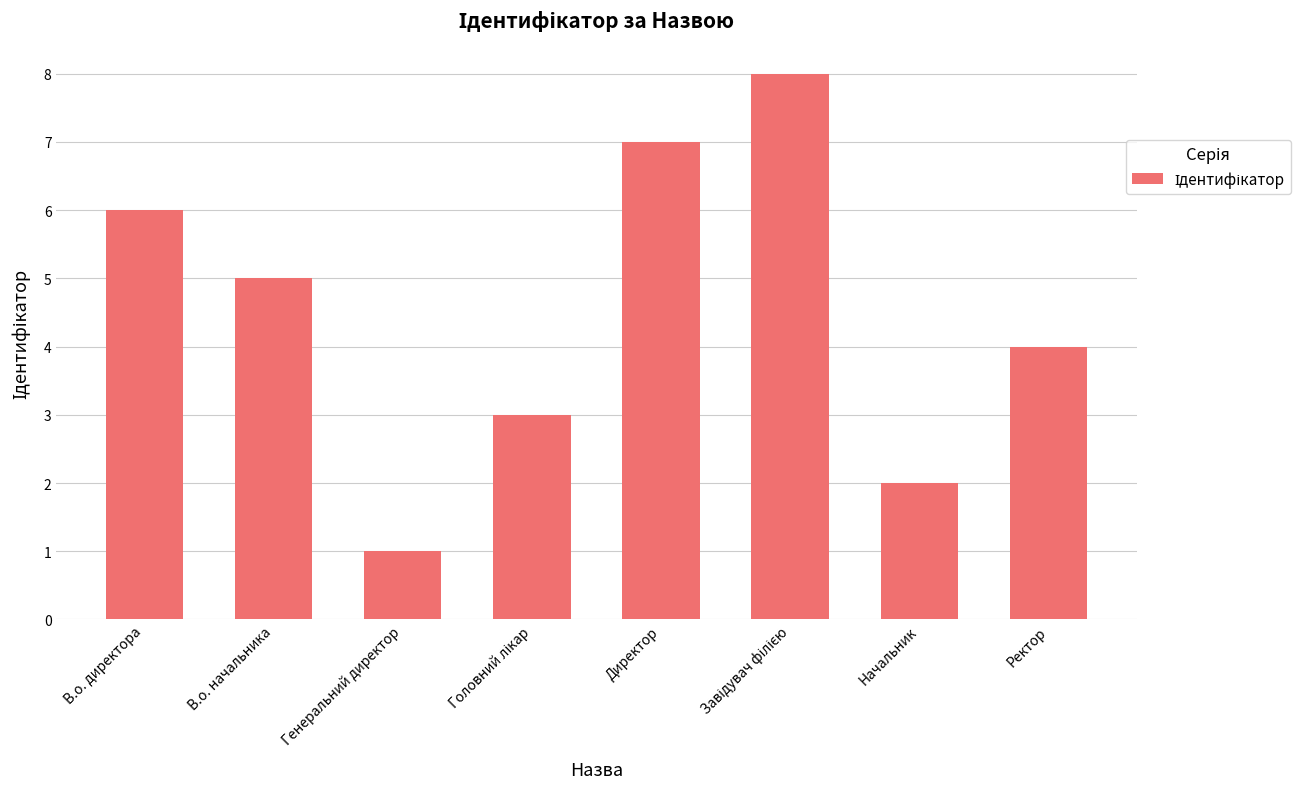

Count the number of data series in this chart.

1